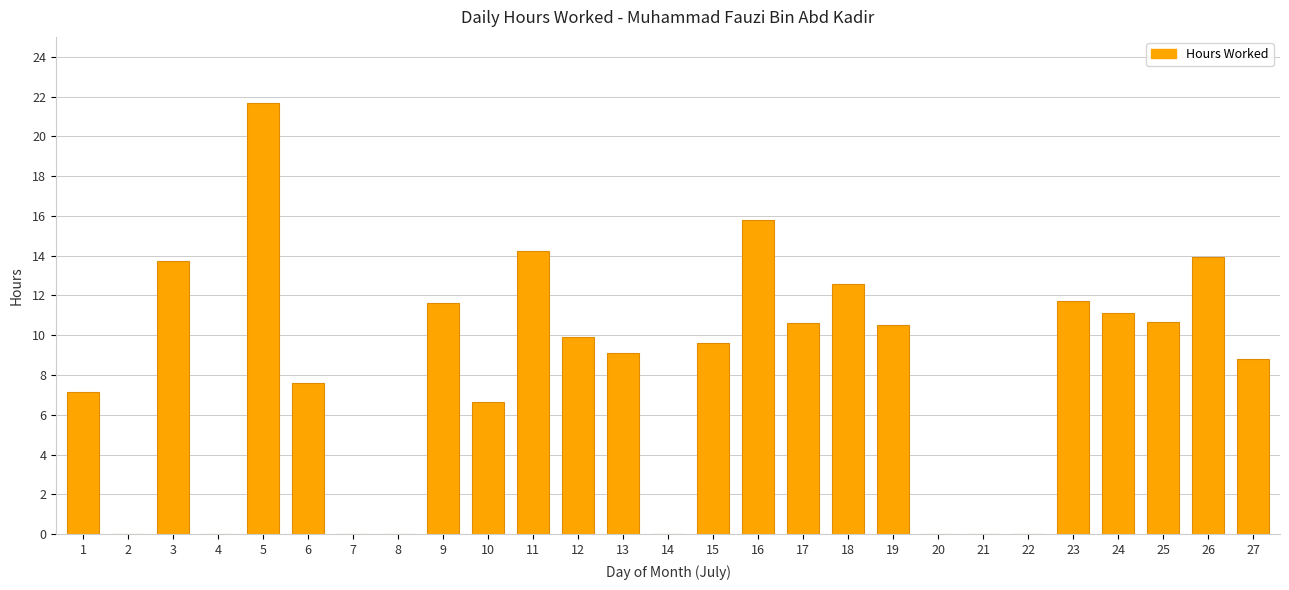

Read the value at 1.

7.1